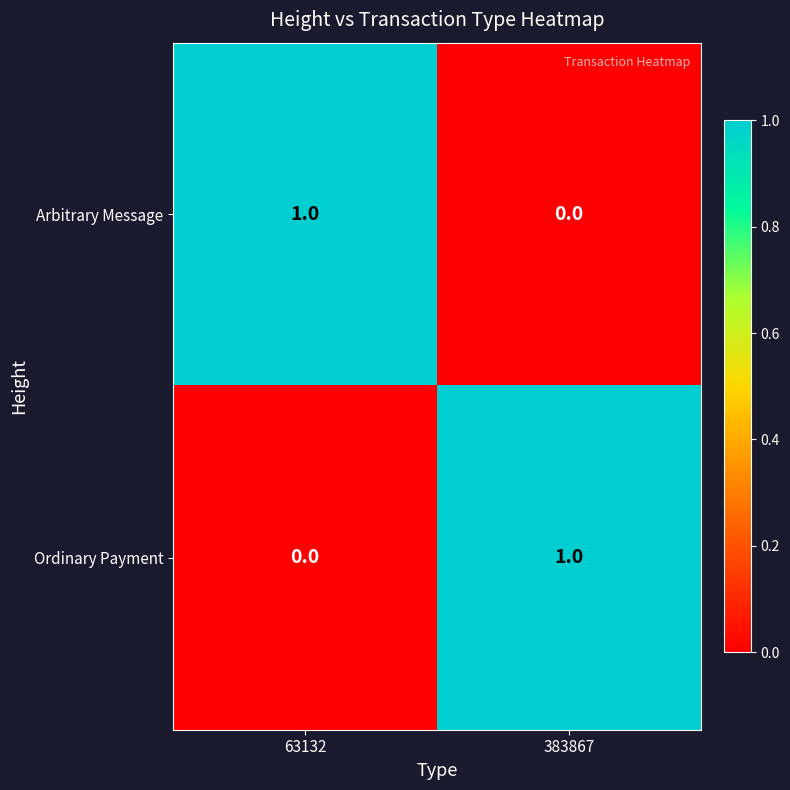

How many series are shown in this chart?

2